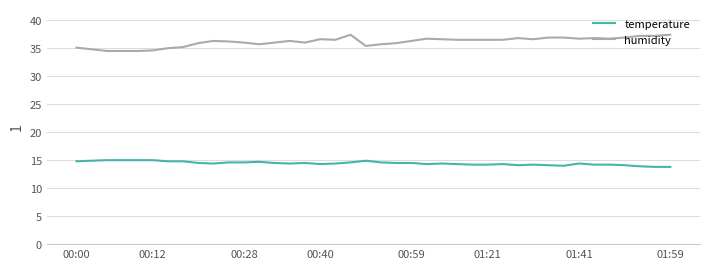

Which series has the widest spread of values?

humidity